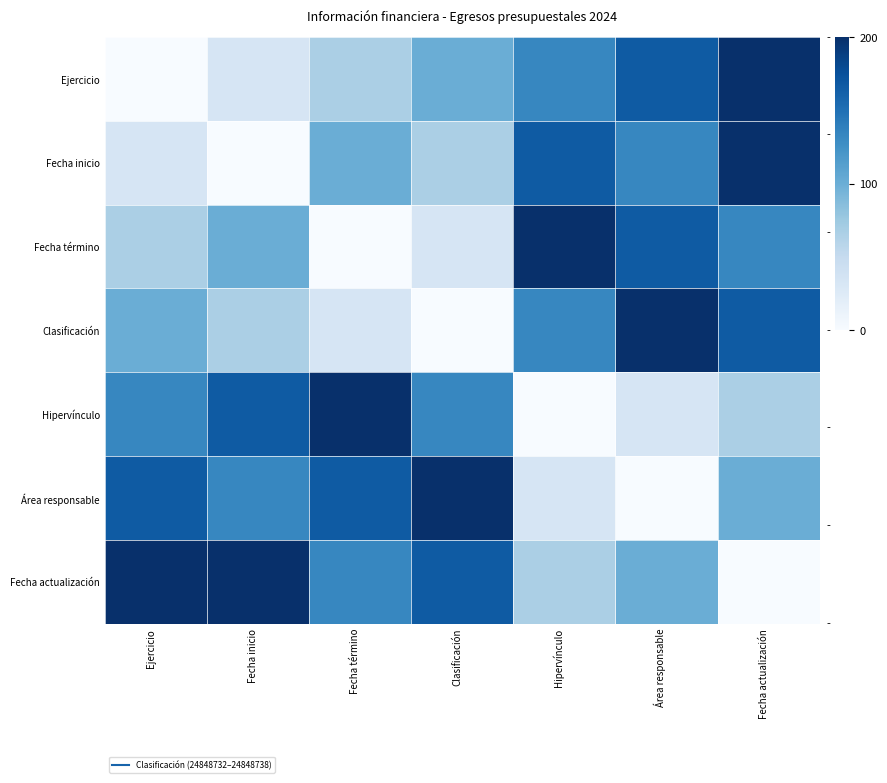

At Fecha actualización, list the series in order from smallest to largest.

Fecha actualización, Hipervínculo, Área responsable, Fecha término, Clasificación, Ejercicio, Fecha inicio